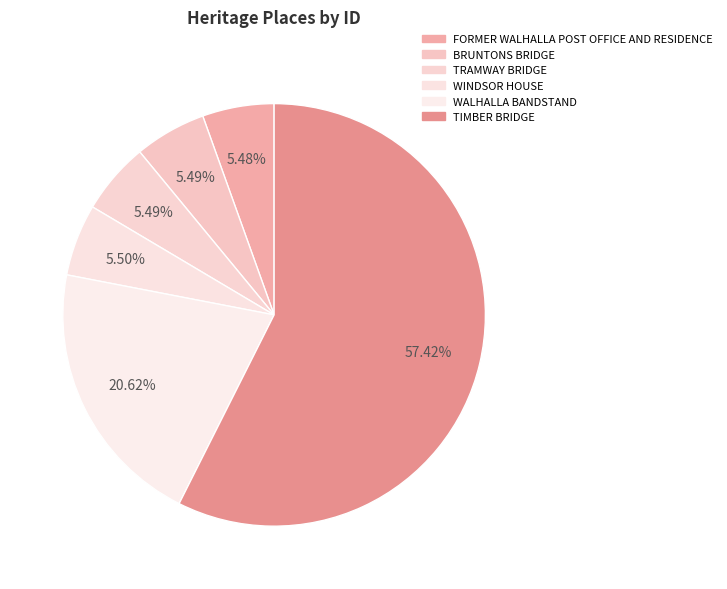

Rank the categories by value from highest to lowest.

TIMBER BRIDGE, WALHALLA BANDSTAND, WINDSOR HOUSE, TRAMWAY BRIDGE, BRUNTONS BRIDGE, FORMER WALHALLA POST OFFICE AND RESIDENCE